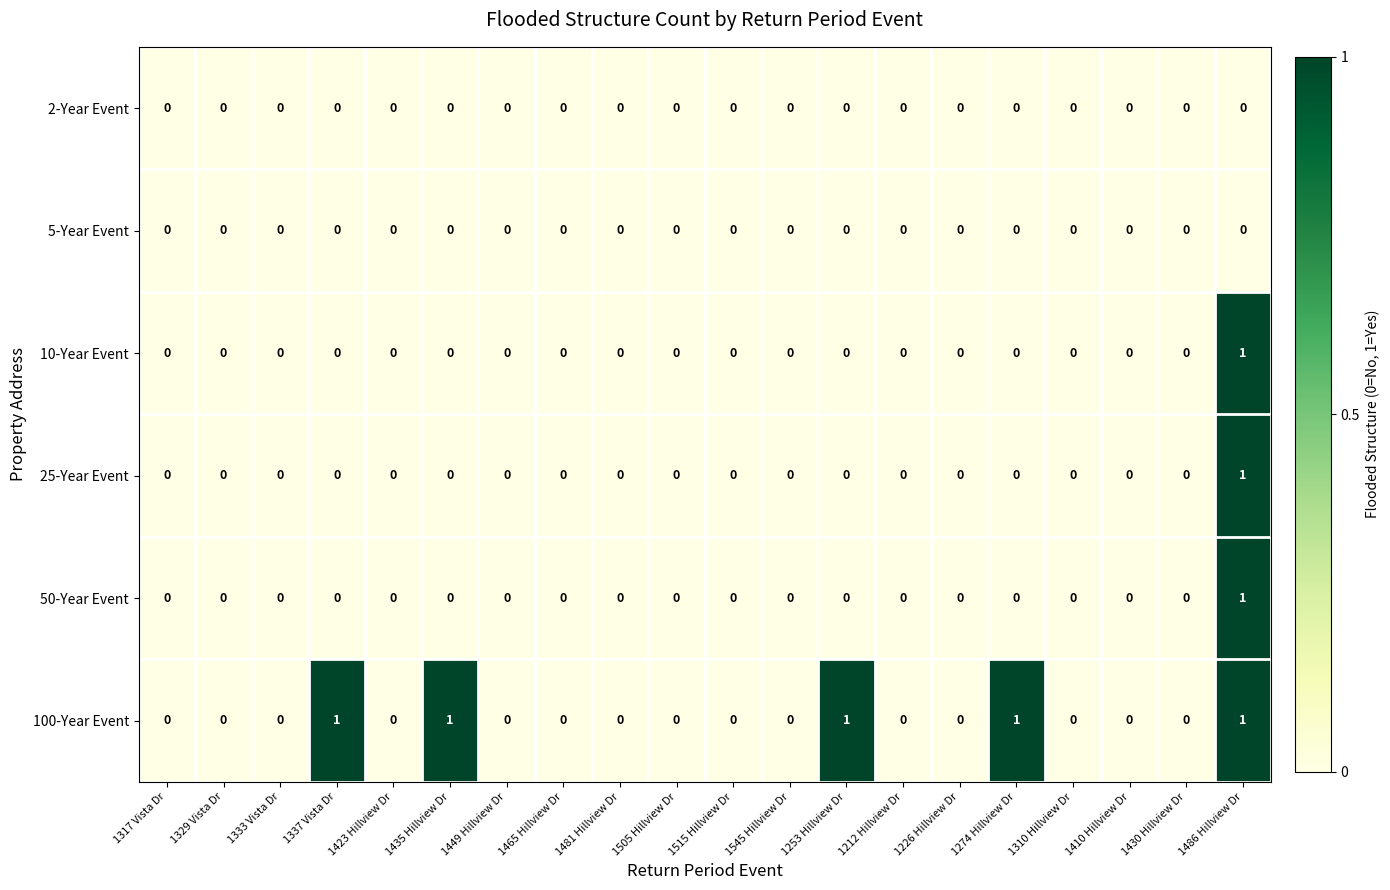

What is the sum of all 100-Year Event values?

5